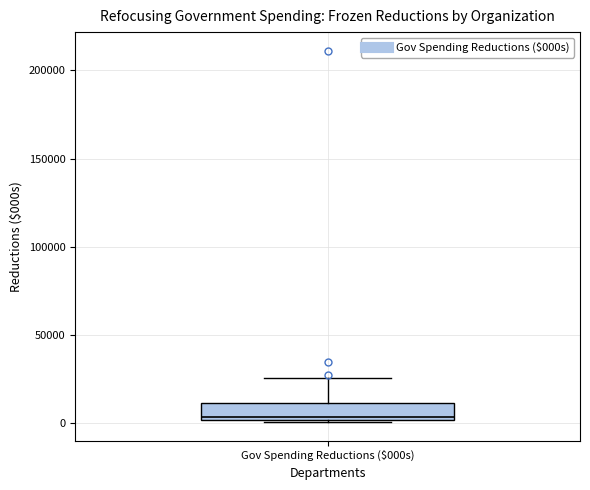

Read this box plot against the y-axis: the position of the median line, the range covered by the box, and the ends of both whiskers. The values are not printed on the chart, so give them approximately, as read against the axis.

median 5000, box 0 to 10000, whiskers 0 to 25000